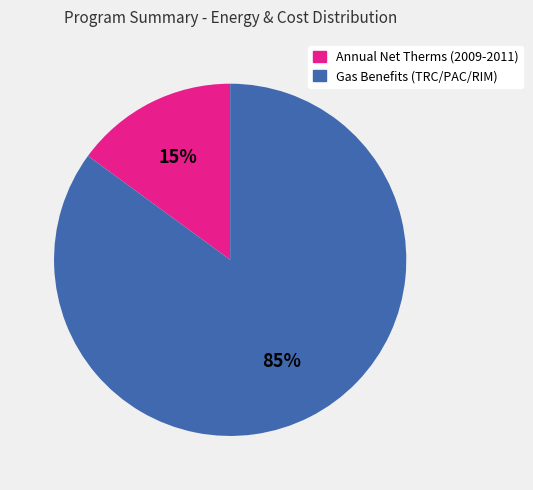

The Annual Net Therms (2009-2011) slice represents 15% of the pie. True or false?

True